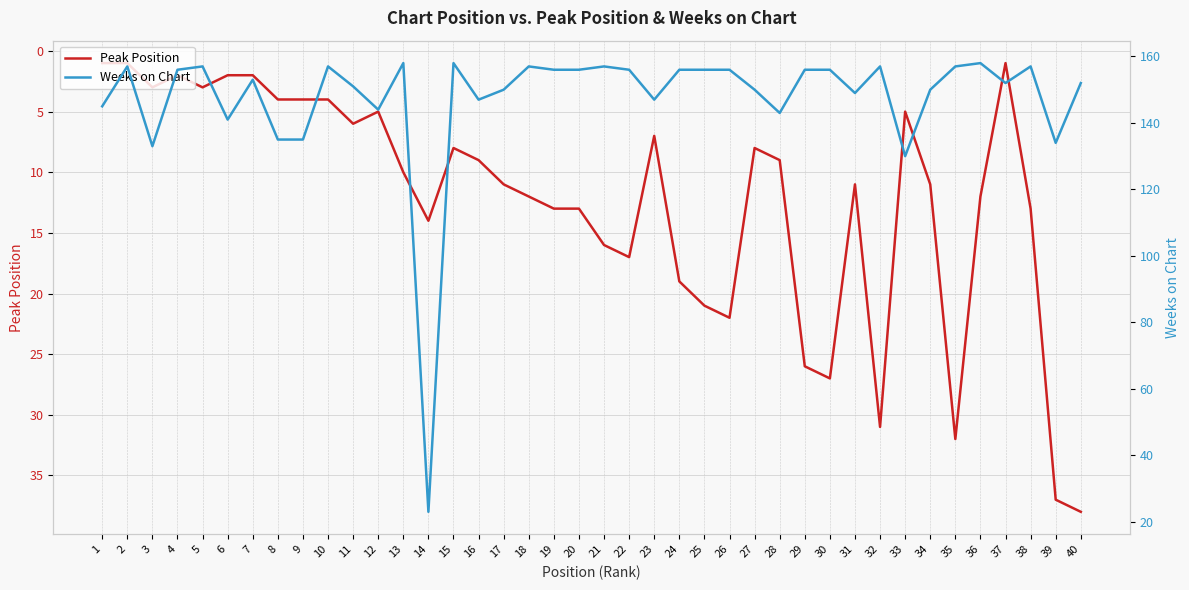

How many values in the Peak Position series are below 11?

20